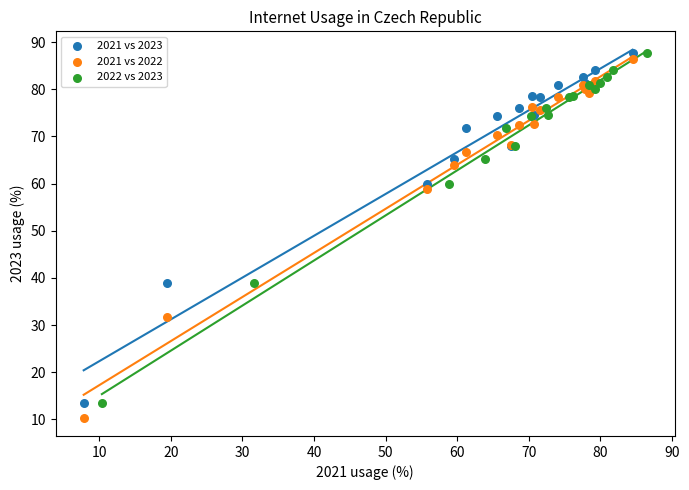

Which series has the widest spread of Y values?

2021 vs 2022